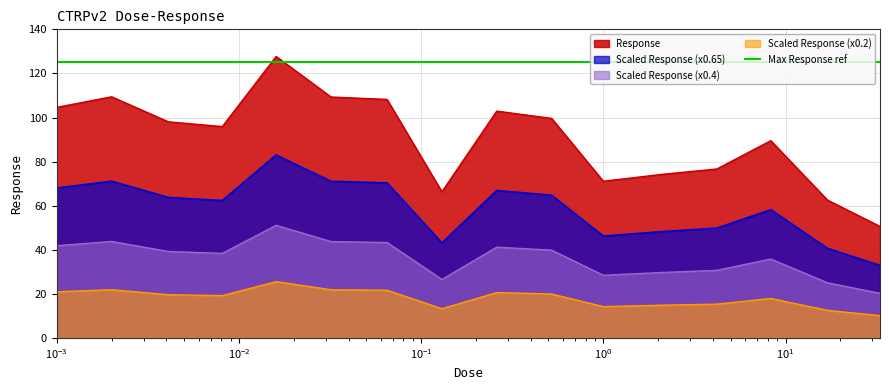

What is the highest value of the Scaled Response (x0.4) series?

51.1